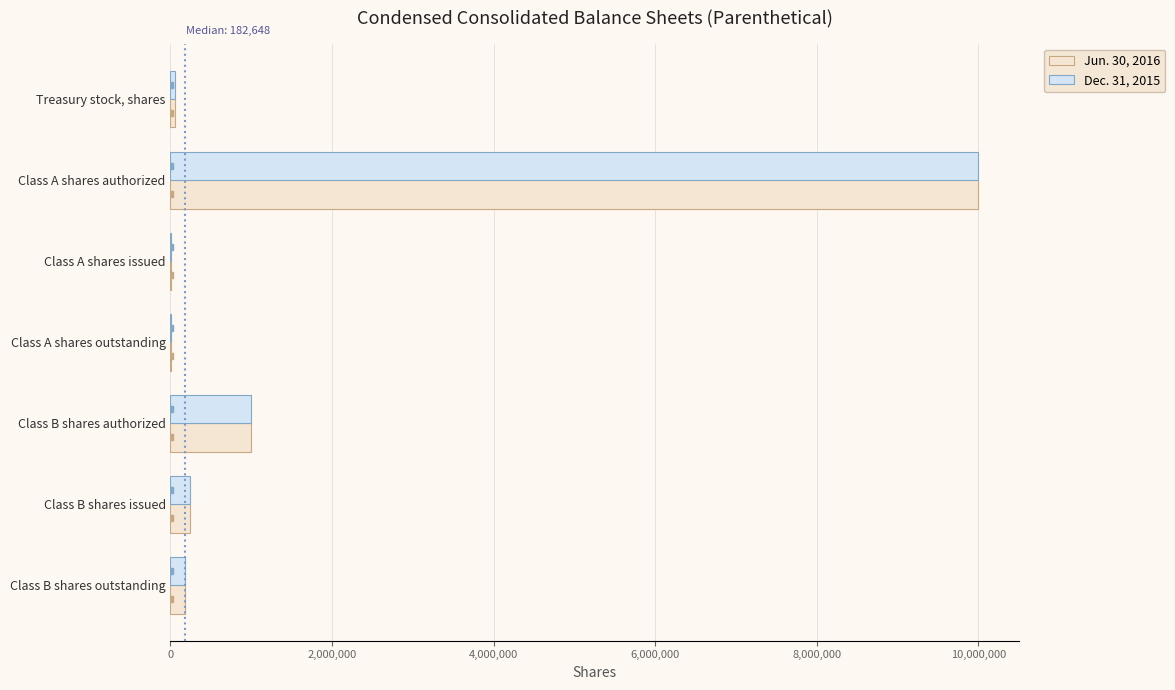

Which label corresponds to the largest value in the chart?

Class A shares authorized